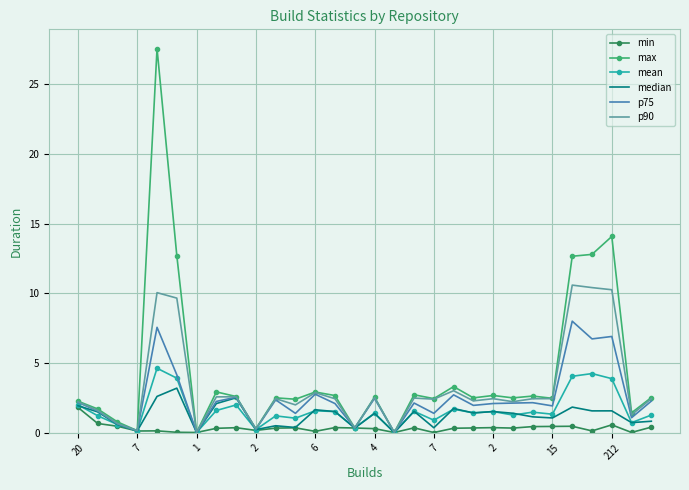

In median, how many points are lower than both neighbors (excluding endpoints)?

11